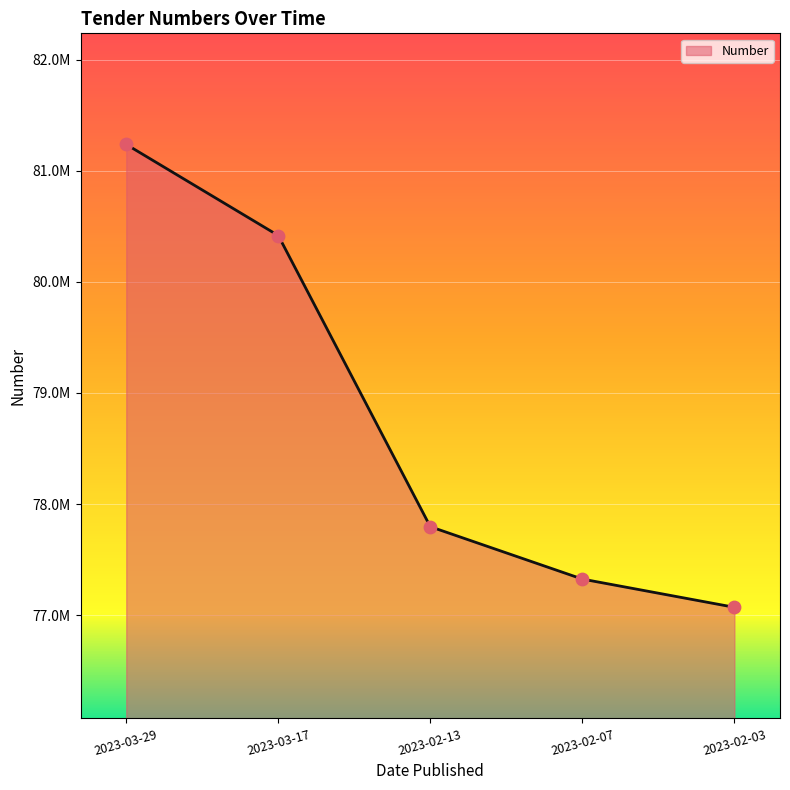

What is the change in value from 2023-03-29 to 2023-02-13?

-3440249